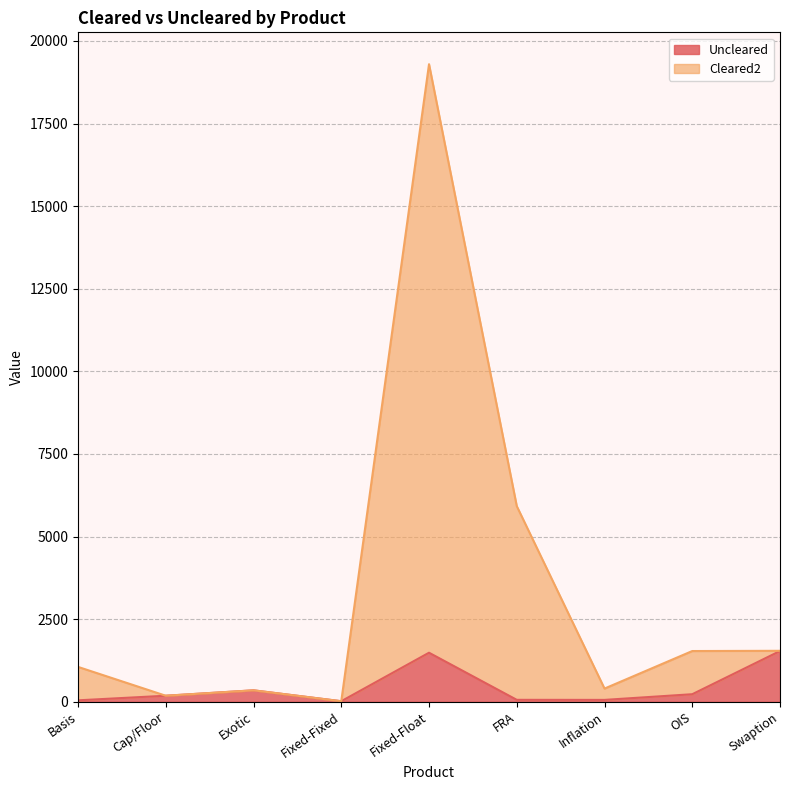

The Cleared2 series shows 7940 at FRA. True or false?

False